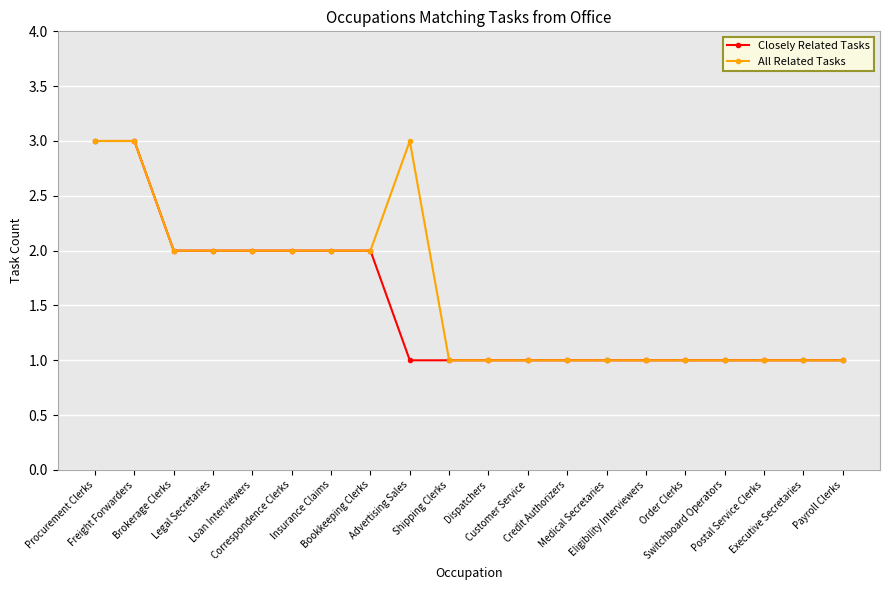

Reading left to right, list all the values displayed in this chart.

Closely Related Tasks: Procurement Clerks=3	Freight Forwarders=3	Brokerage Clerks=2	Legal Secretaries=2	Loan Interviewers=2	Correspondence Clerks=2	Insurance Claims=2	Bookkeeping Clerks=2	Advertising Sales=1	Shipping Clerks=1	Dispatchers=1	Customer Service=1	Credit Authorizers=1	Medical Secretaries=1	Eligibility Interviewers=1	Order Clerks=1	Switchboard Operators=1	Postal Service Clerks=1	Executive Secretaries=1	Payroll Clerks=1
All Related Tasks: Procurement Clerks=3	Freight Forwarders=3	Brokerage Clerks=2	Legal Secretaries=2	Loan Interviewers=2	Correspondence Clerks=2	Insurance Claims=2	Bookkeeping Clerks=2	Advertising Sales=3	Shipping Clerks=1	Dispatchers=1	Customer Service=1	Credit Authorizers=1	Medical Secretaries=1	Eligibility Interviewers=1	Order Clerks=1	Switchboard Operators=1	Postal Service Clerks=1	Executive Secretaries=1	Payroll Clerks=1